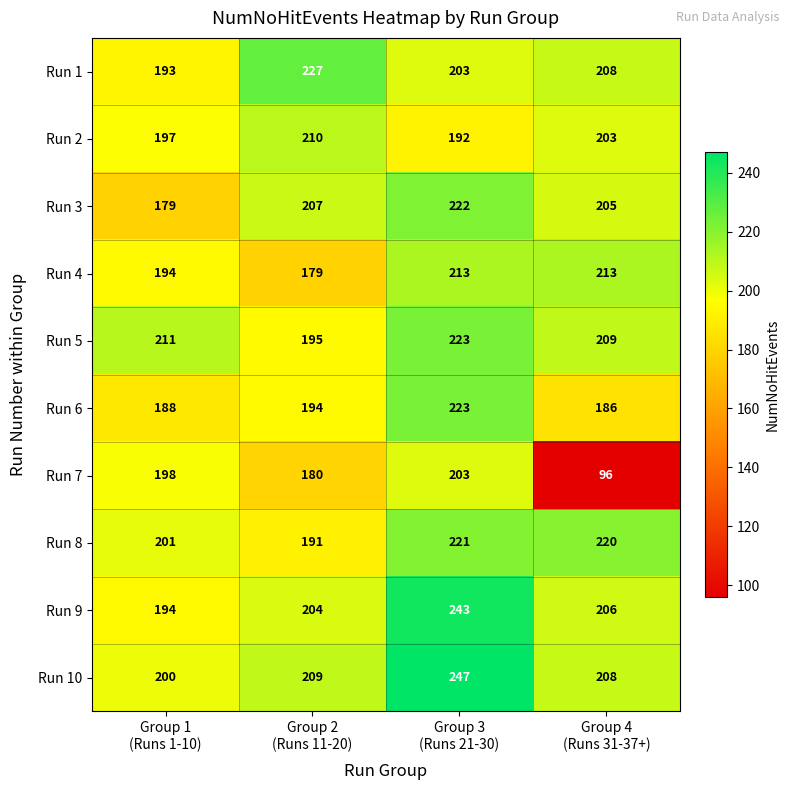

What is the difference between the maximum and minimum values in the Run 5 series?

28